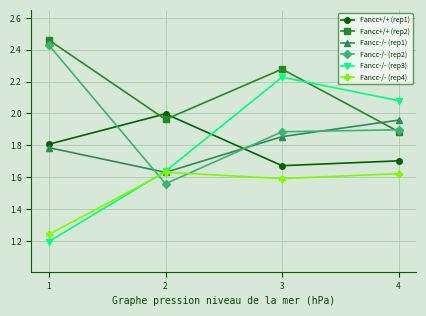

Which series has the largest total across all categories?

Fancc+/+ (rep2)